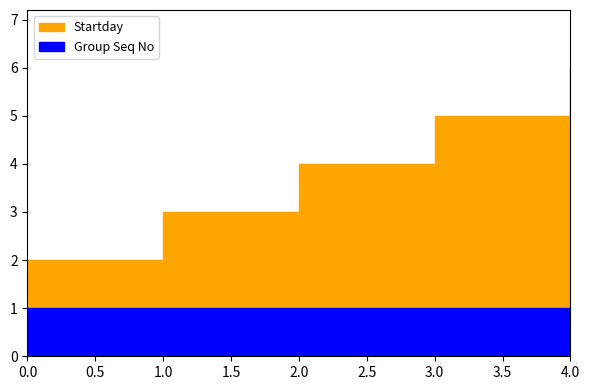

List the series in order of their peak value, lowest first.

Group Seq No, Startday